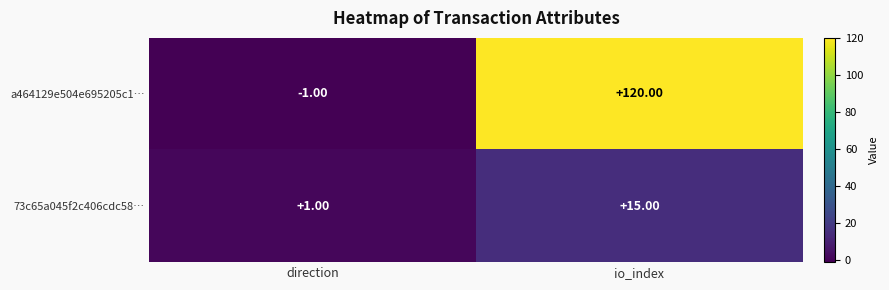

What is the sum of all a464129e504e695205c1… values?

119